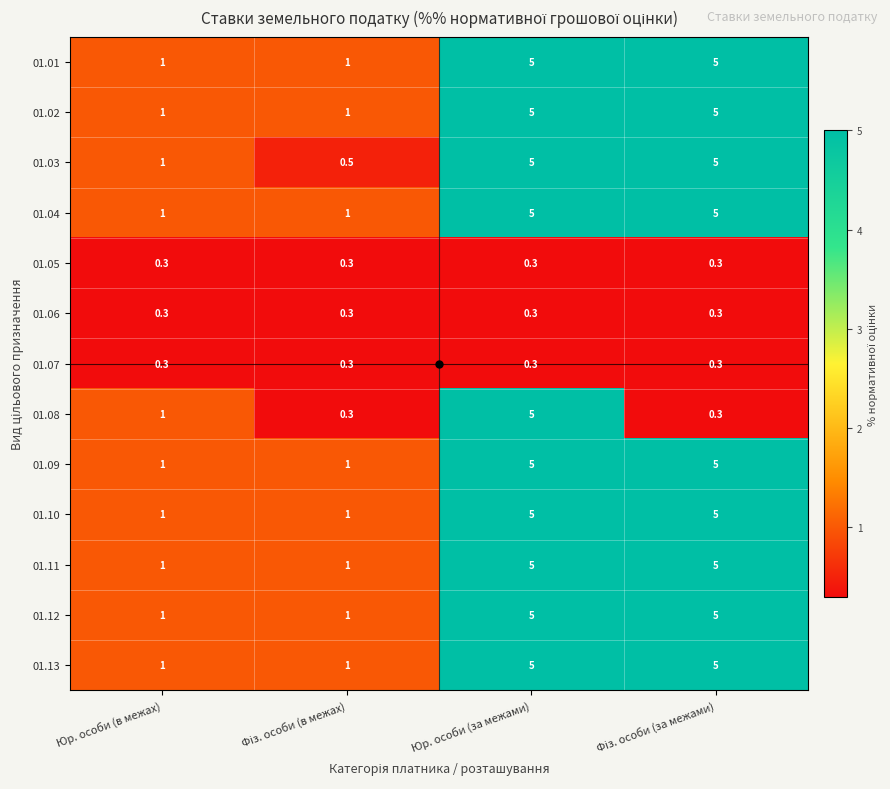

How many data points does each series have?

4